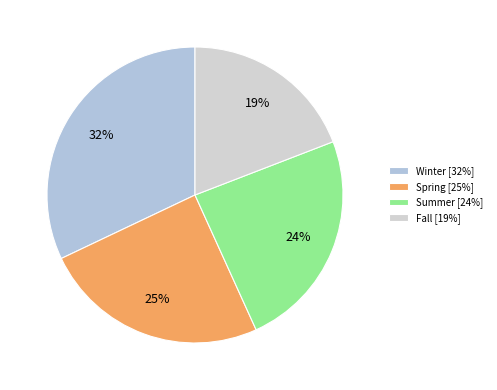

To the nearest percent, what is the average slice percentage?

25%